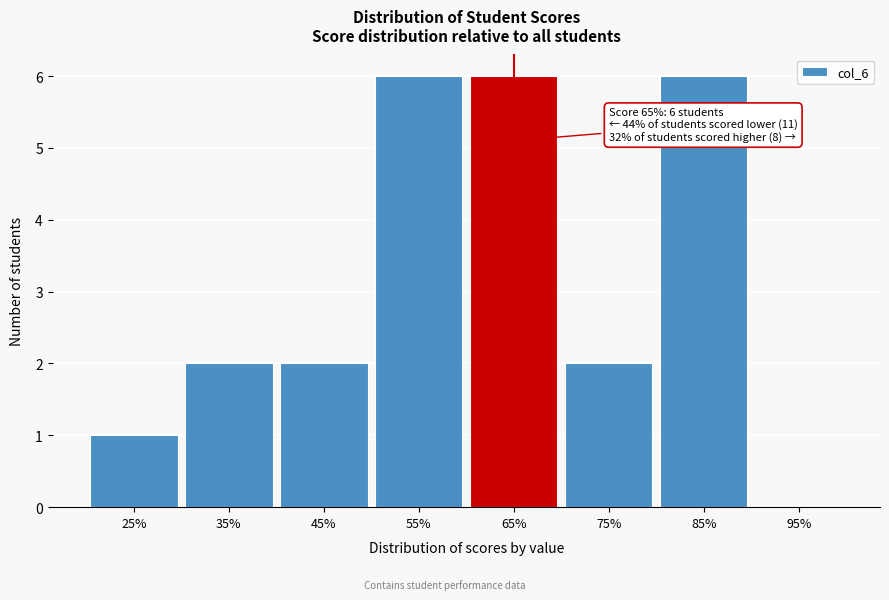

Reading left to right, transcribe all the data shown in this chart.

25%=1	35%=2	45%=2	55%=6	65%=6	75%=2	85%=6	95%=0